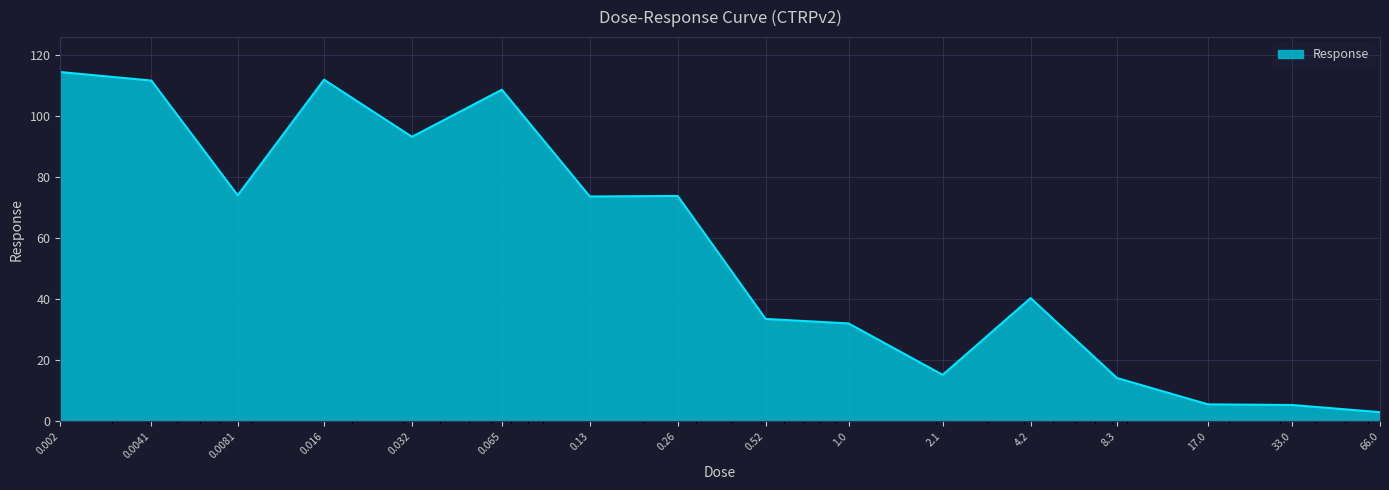

What is the maximum value shown in the chart?

114.5